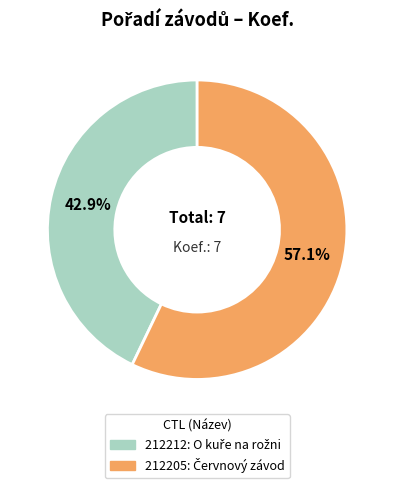

What is the smallest slice in the pie chart?

212212